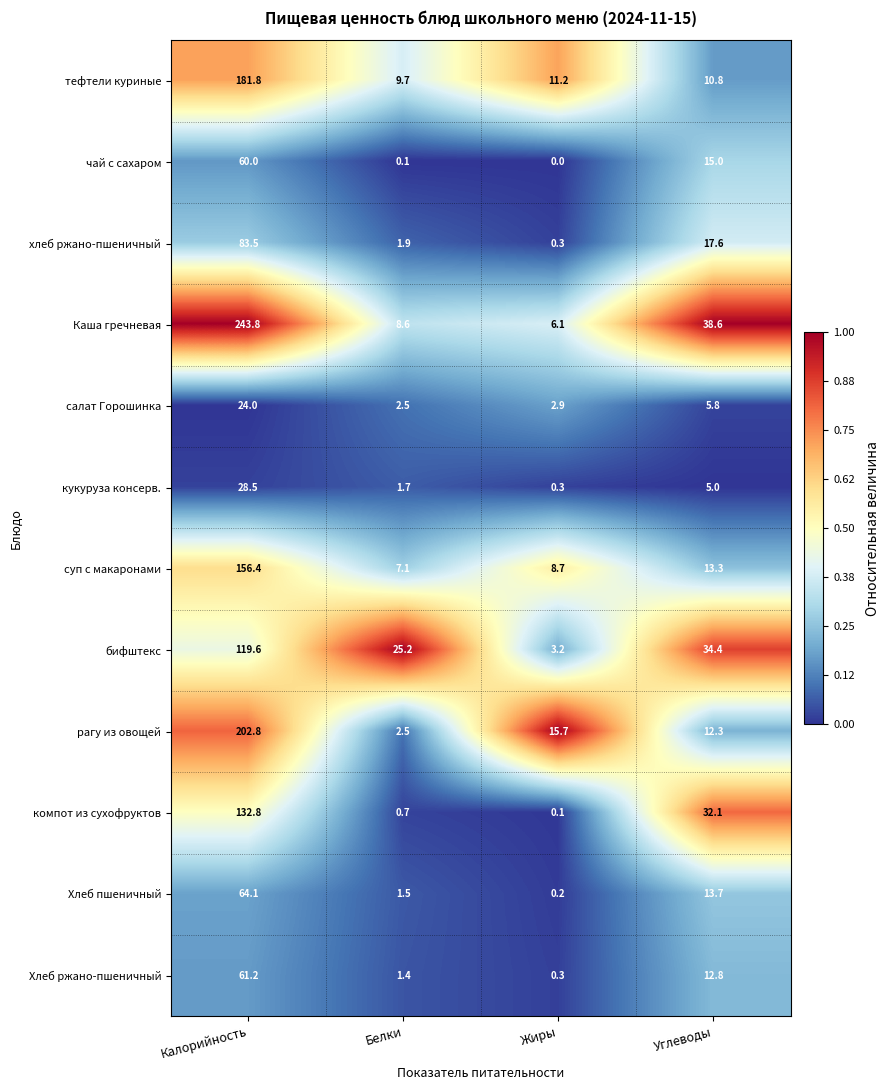

What is the total value across all series at Углеводы?

211.4